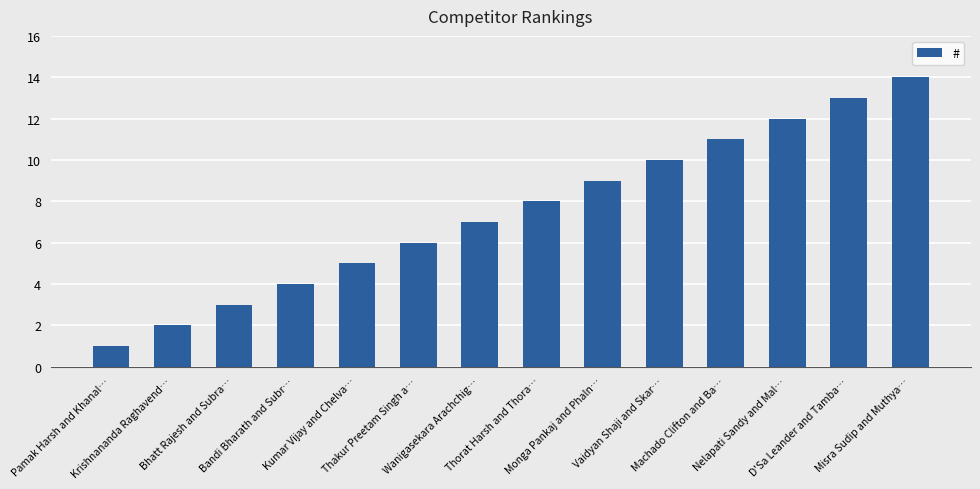

What is the smallest value displayed?

1